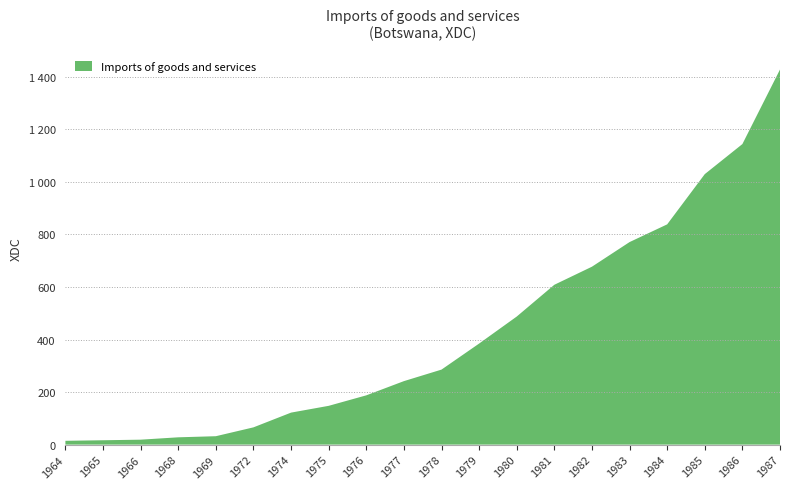

Reading left to right, what are all the values shown in this chart?

14.5	16.6	18.8	27.8	32.0	65.7	121.8	147.6	187.5	241.6	285.5	384.6	487.4	608.3	677.1	770.8	838.2	1029.4	1143.8	1427.5